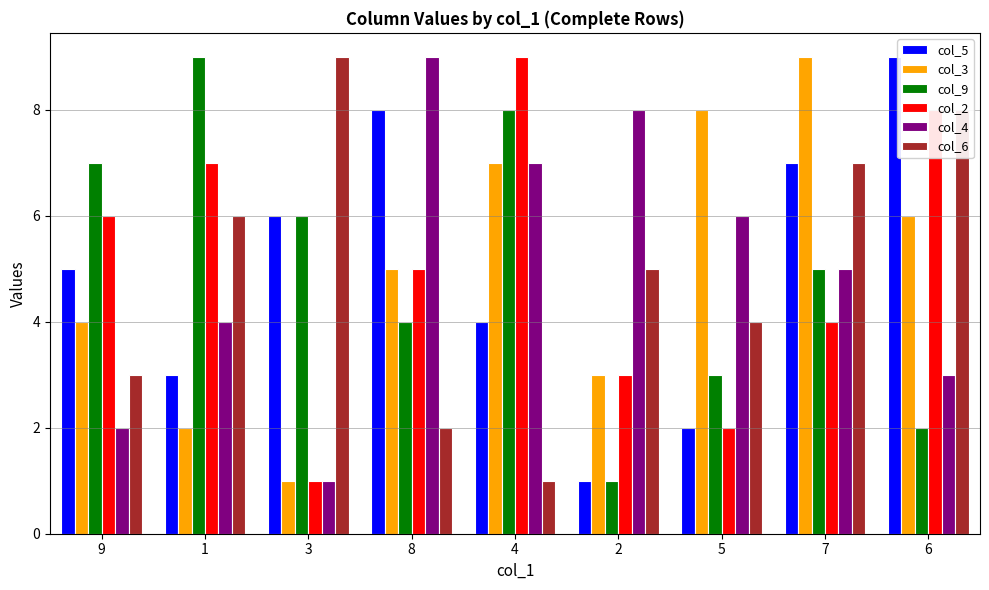

Between 7 and 6, which series saw the biggest shift?

col_2